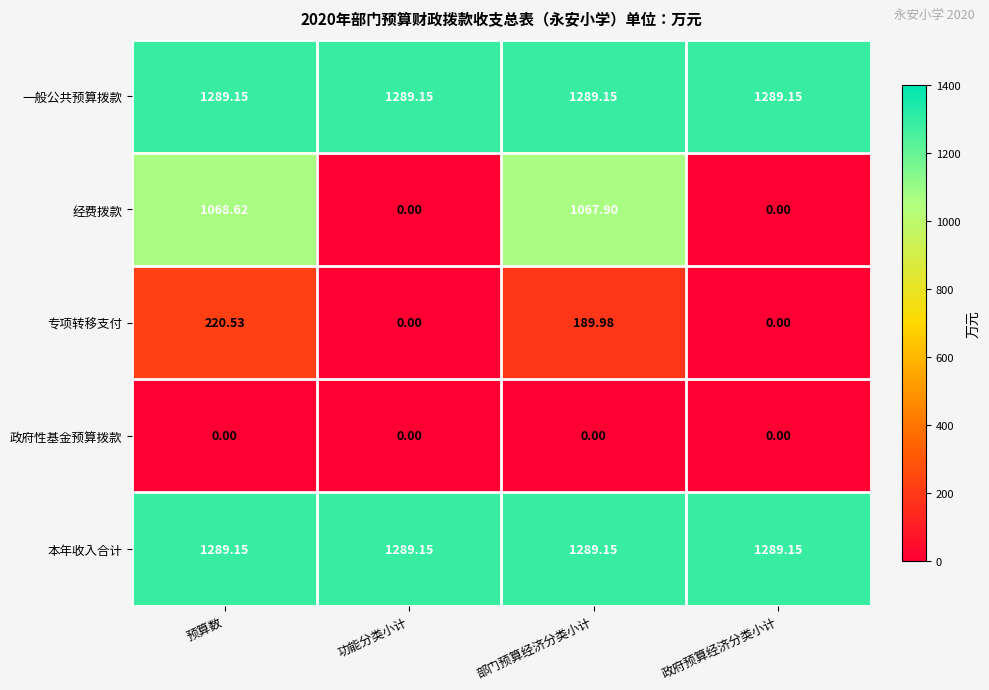

At which category is the sum across all series the highest?

预算数